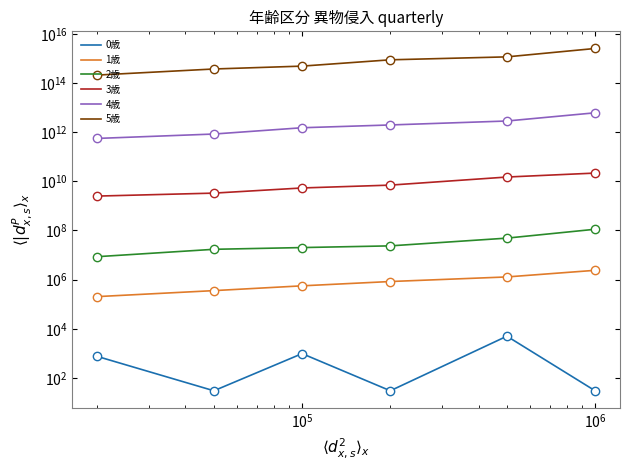

How many values in the 1歳 series are below 837733?

3